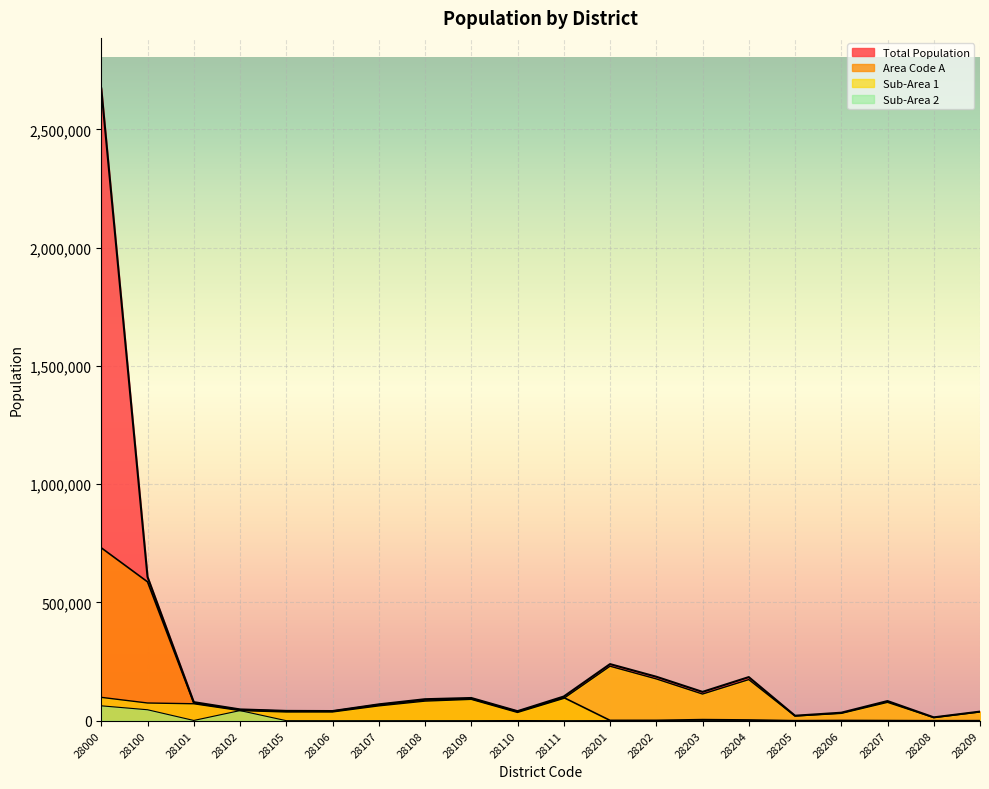

True or false: Total Population has a value of 62398 at 28209.

False